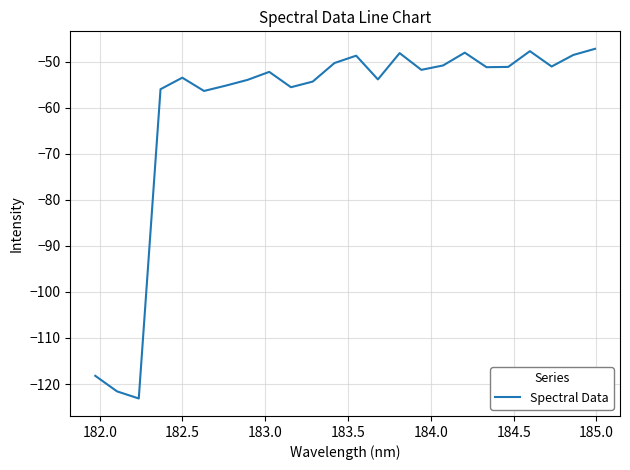

What is the smallest value displayed?

-123.1